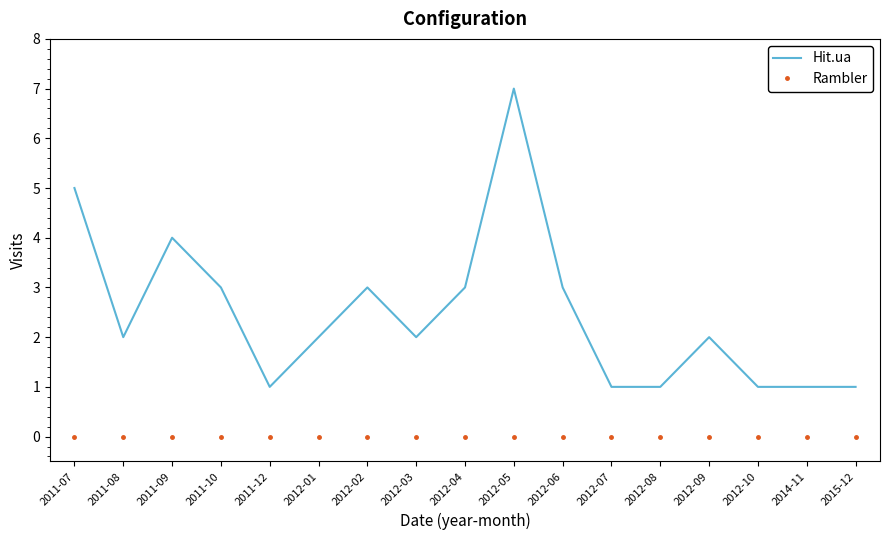

Reading right to left, transcribe all the data shown in this chart.

Hit.ua: 1	1	1	2	1	1	3	7	3	2	3	2	1	3	4	2	5
Rambler: 0	0	0	0	0	0	0	0	0	0	0	0	0	0	0	0	0